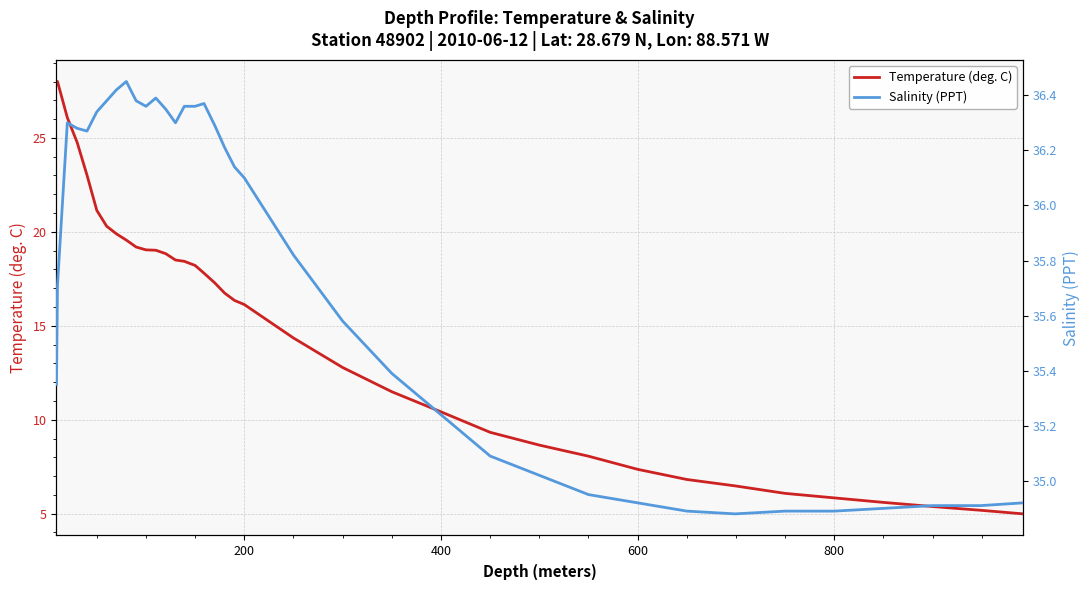

What is the lowest value of the Temperature (deg. C) series?

5.0